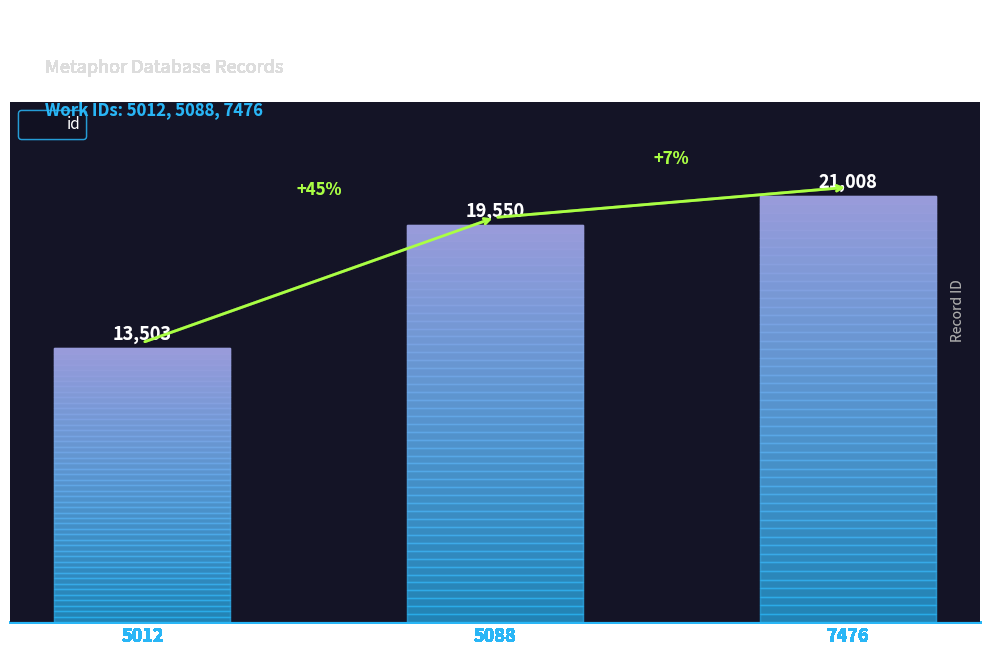

What is the change in value from 5012 to 7476?

+7505